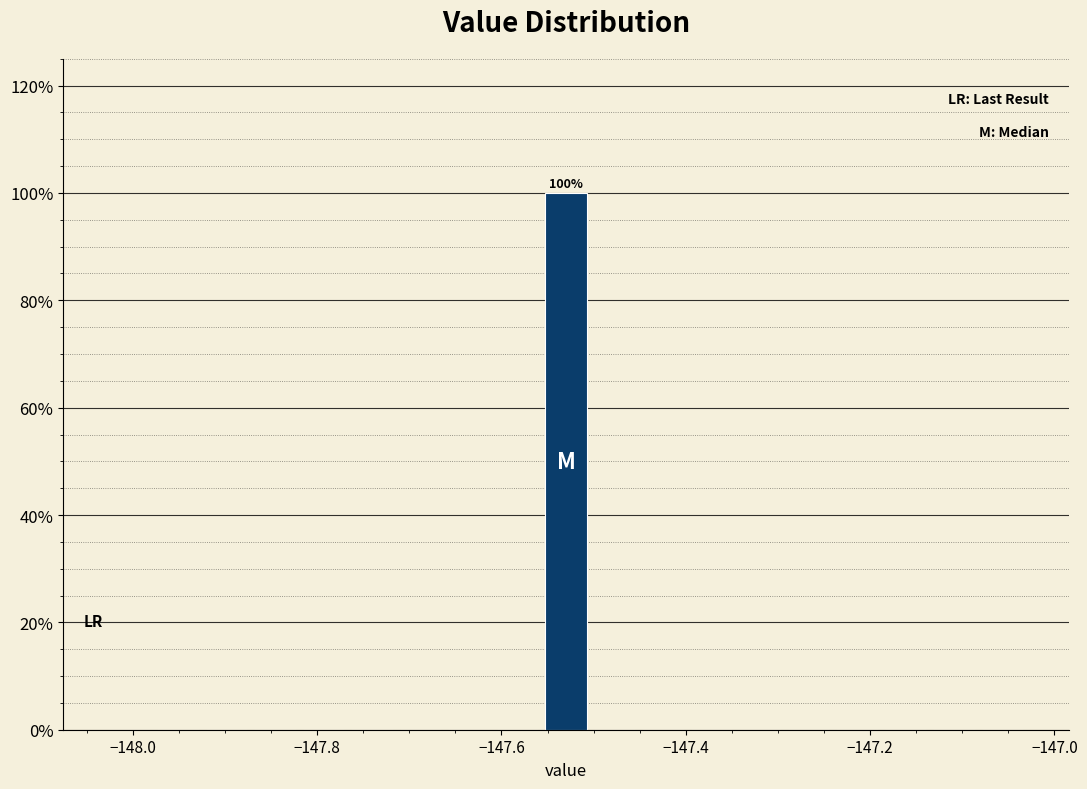

Read against the x-axis, roughly where is the centre of the tallest bar?

-147.52